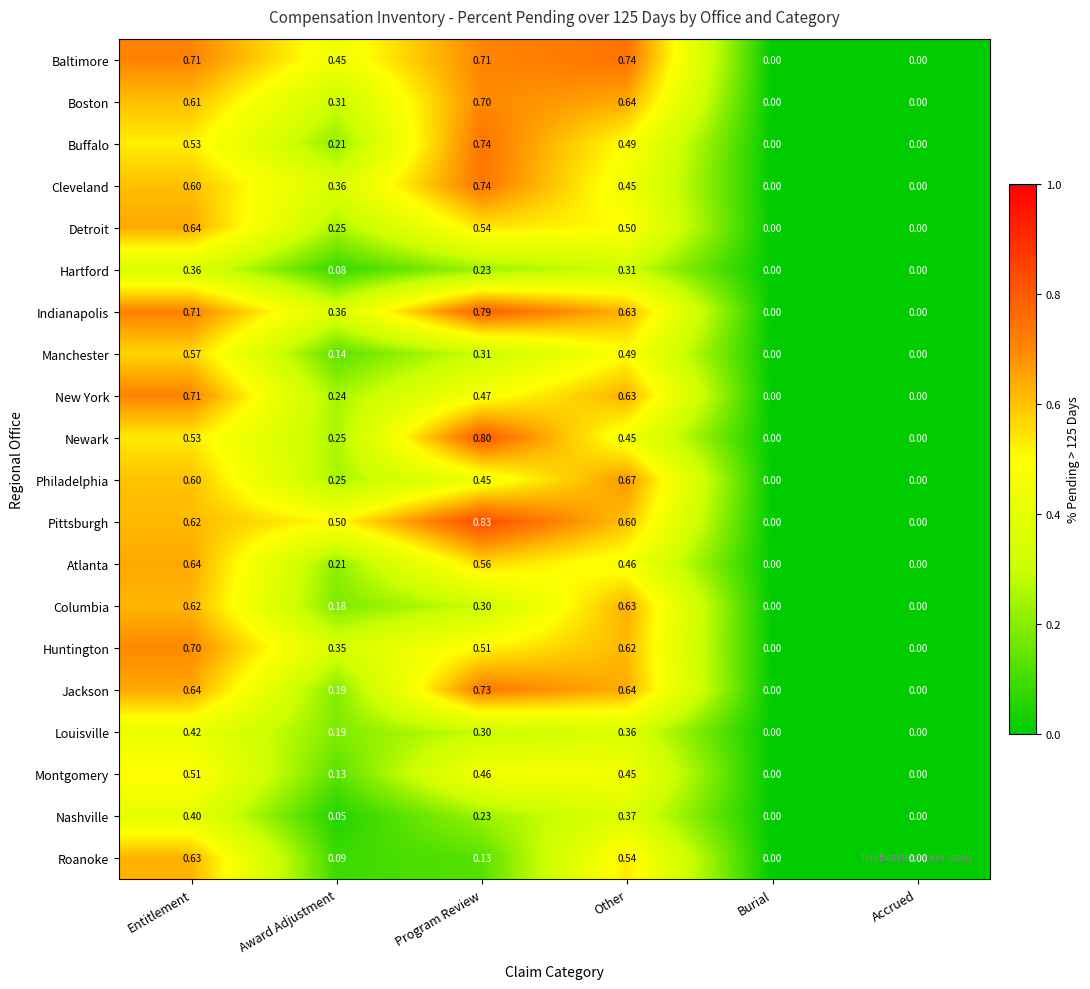

How many data points in Indianapolis are above 0?

4